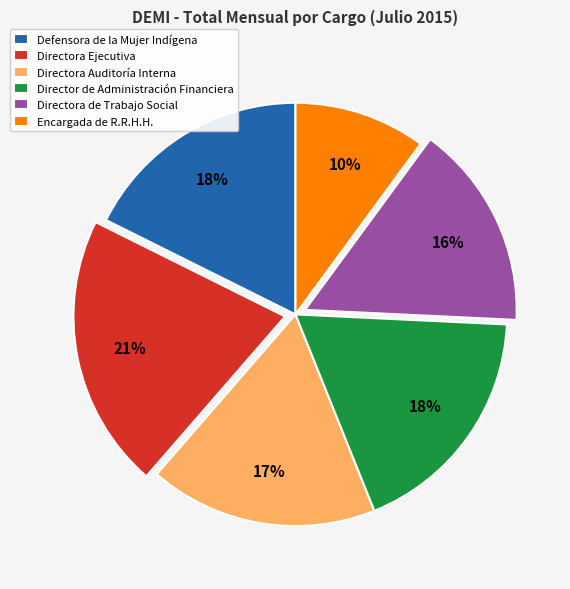

Is the sum of Encargada de R.R.H.H. and Director de Administración Financiera greater than half?

No